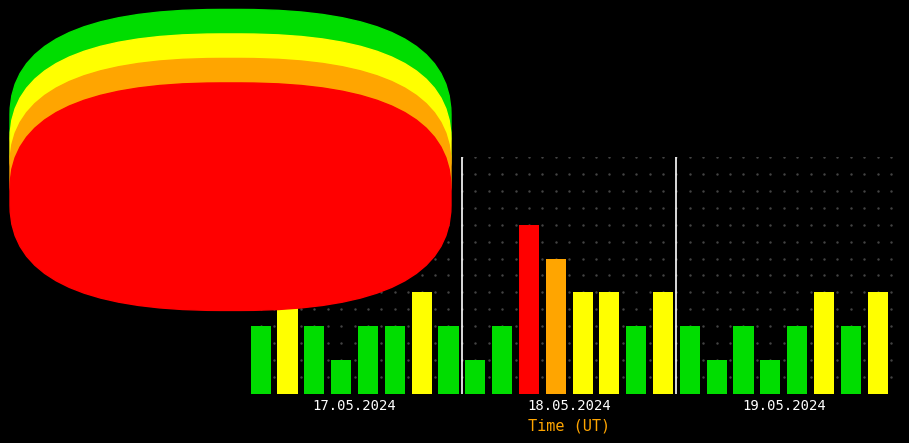

How many data points are less than 2?

4